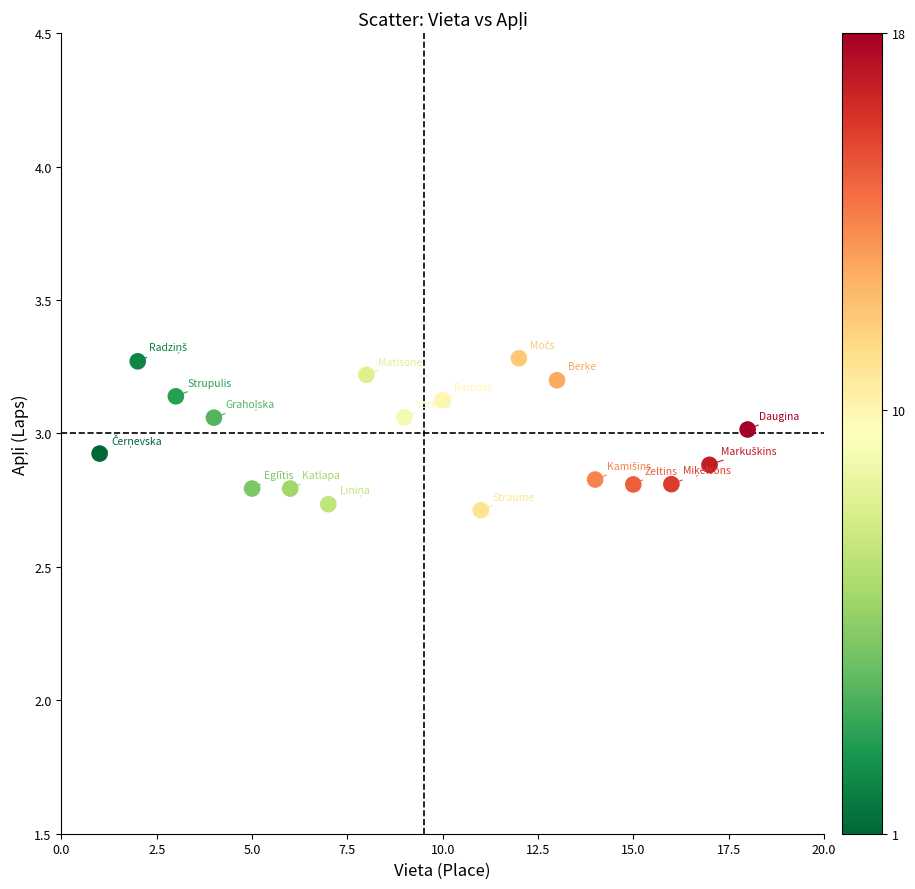

What is the range of Y values (max minus min)?

0.6